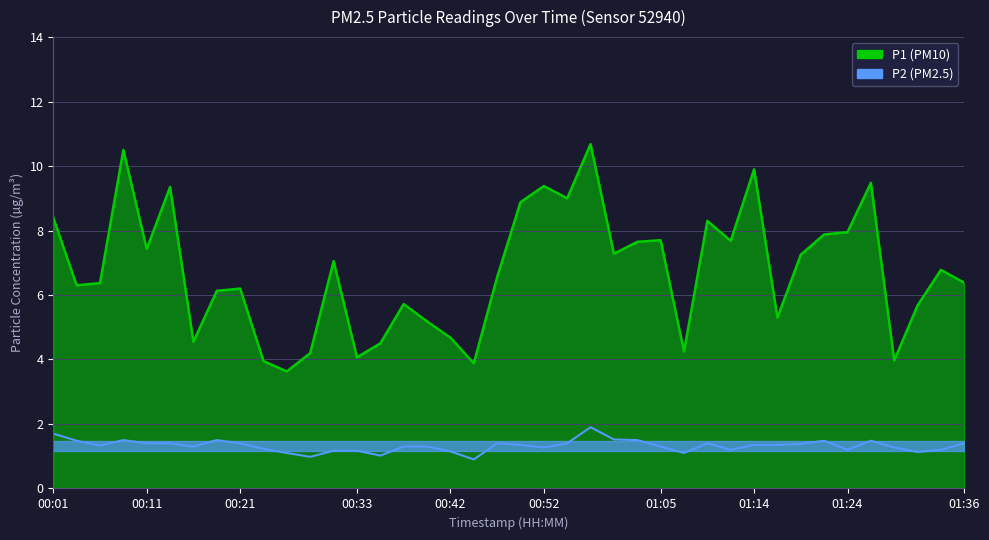

Which category has the highest value across all series?

00:57